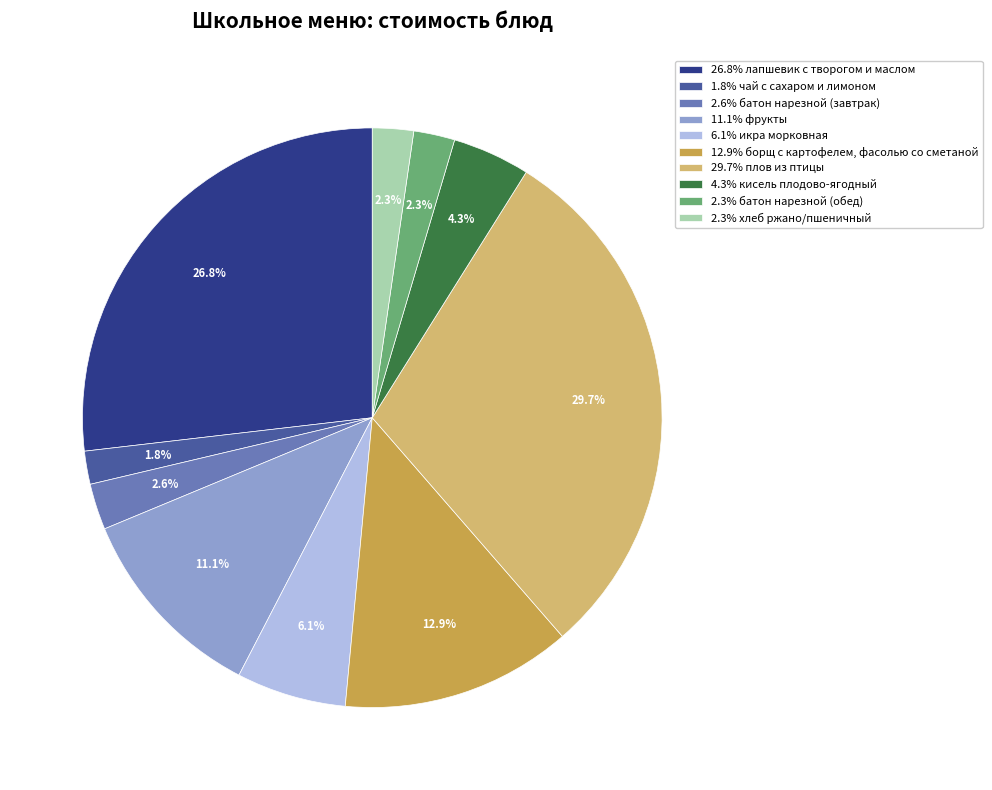

Approximately how many times larger is the value at 4.3% кисель плодово-ягодный compared to 11.1% фрукты?

0.4